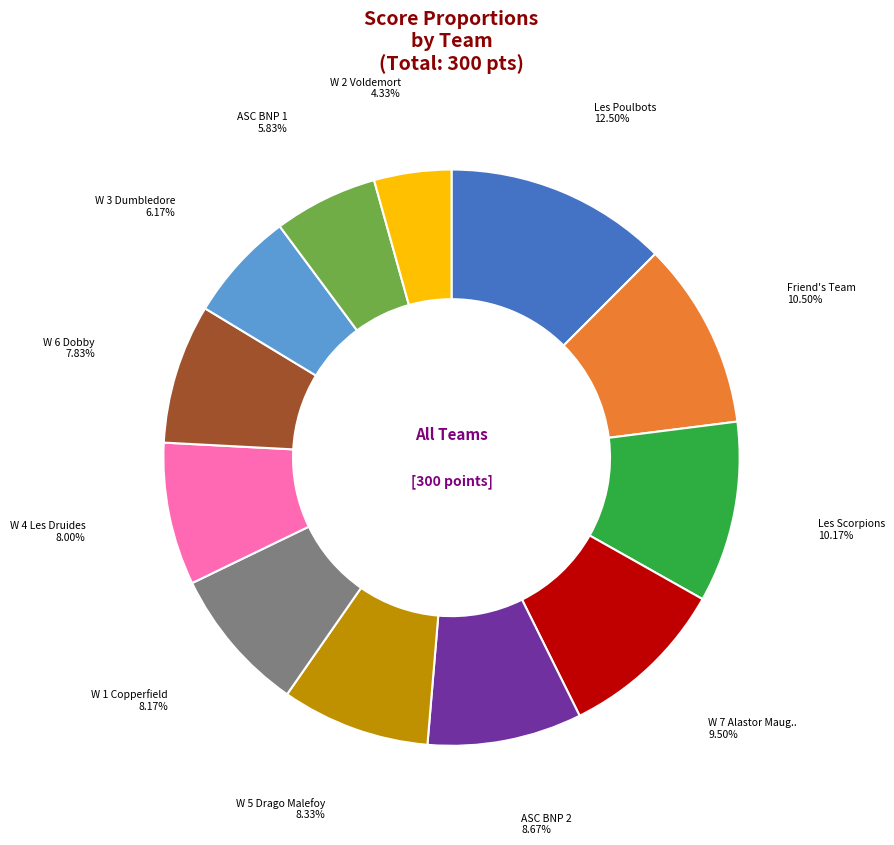

Does any single category account for the majority?

No